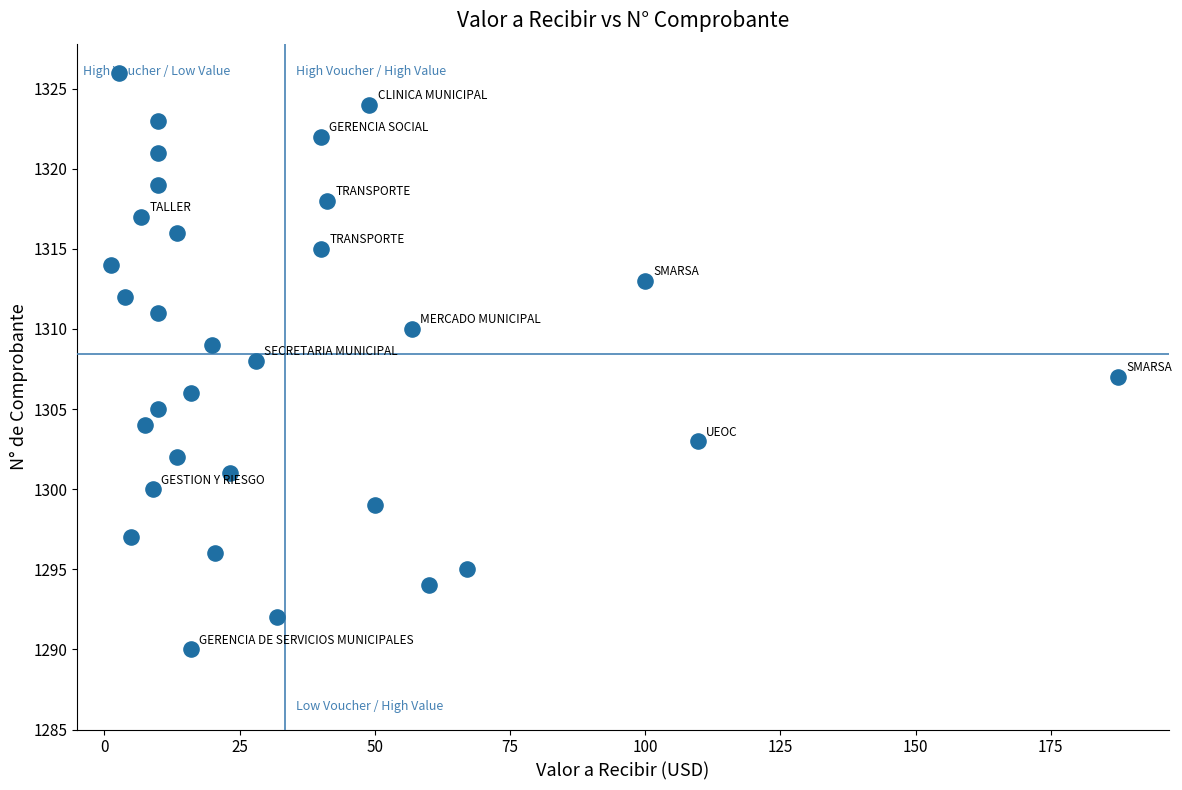

What is the range of Y values (max minus min)?

36